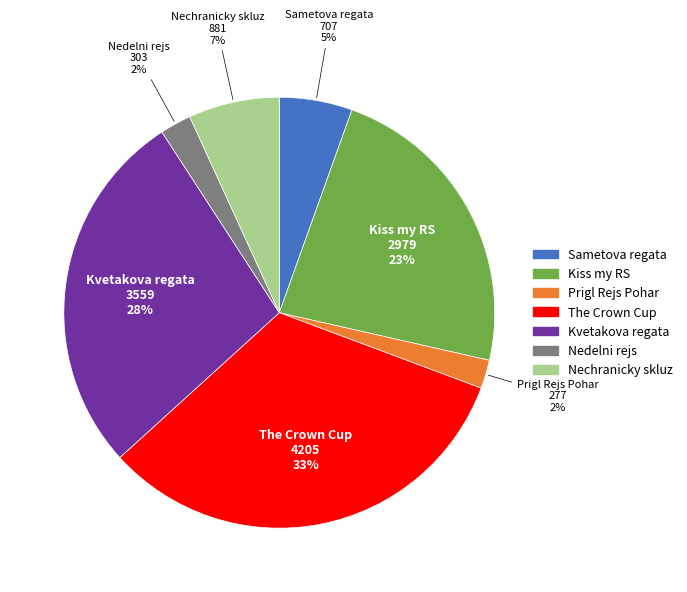

To the nearest percent, what is the difference between the The Crown Cup and Nechranicky skluz slice percentages?

26%